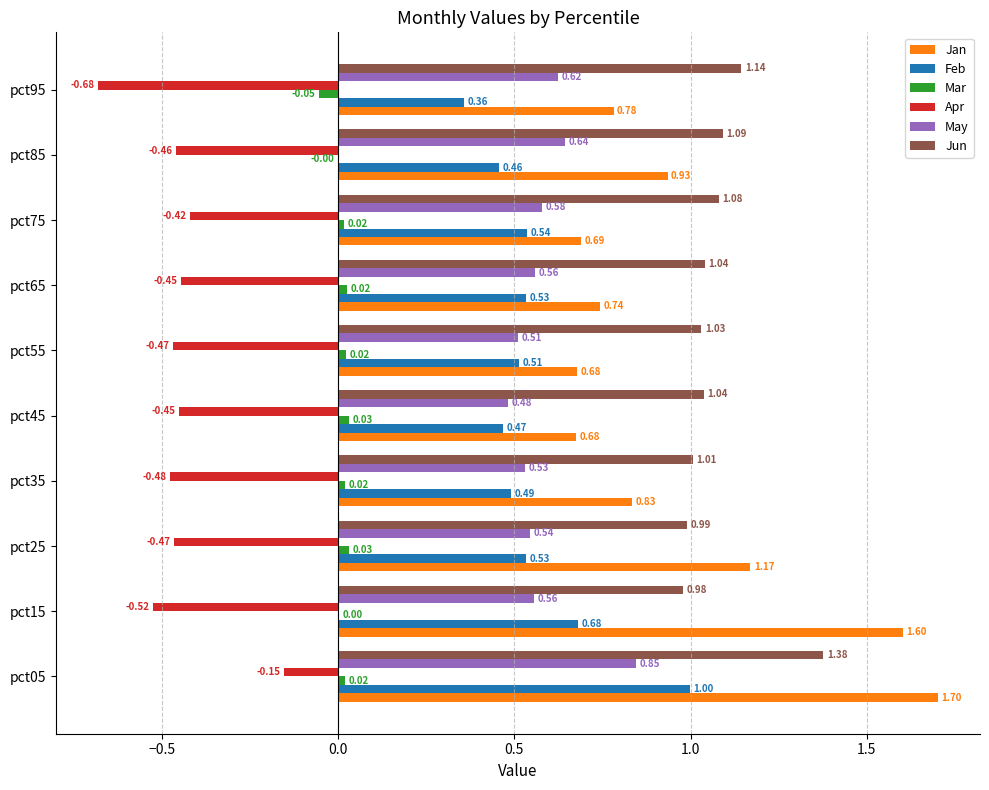

Which series changed the most between pct05 and pct35?

Jan